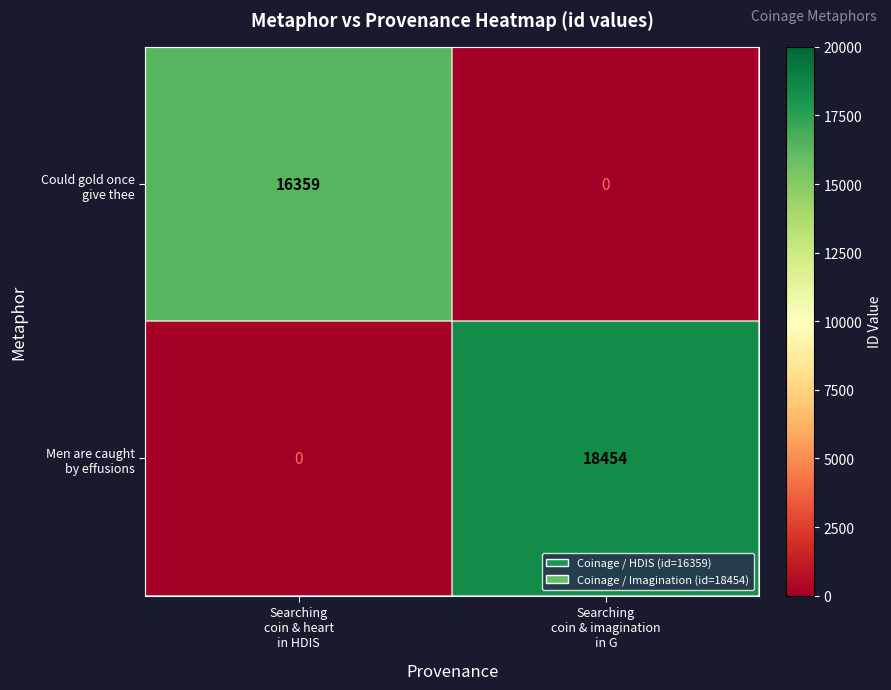

How many data points does each series have?

2